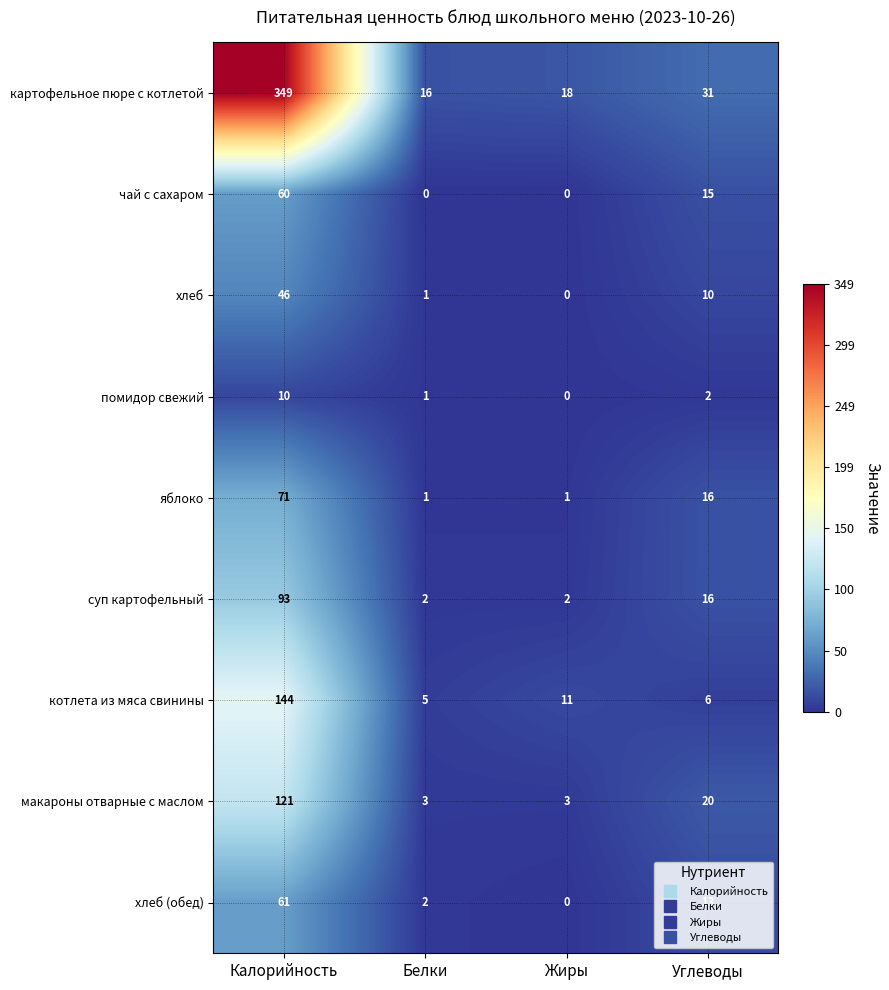

Rank the series by their maximum value, from highest to lowest.

картофельное пюре с котлетой, котлета из мяса свинины, макароны отварные с маслом, суп картофельный, яблоко, хлеб (обед), чай с сахаром, хлеб, помидор свежий